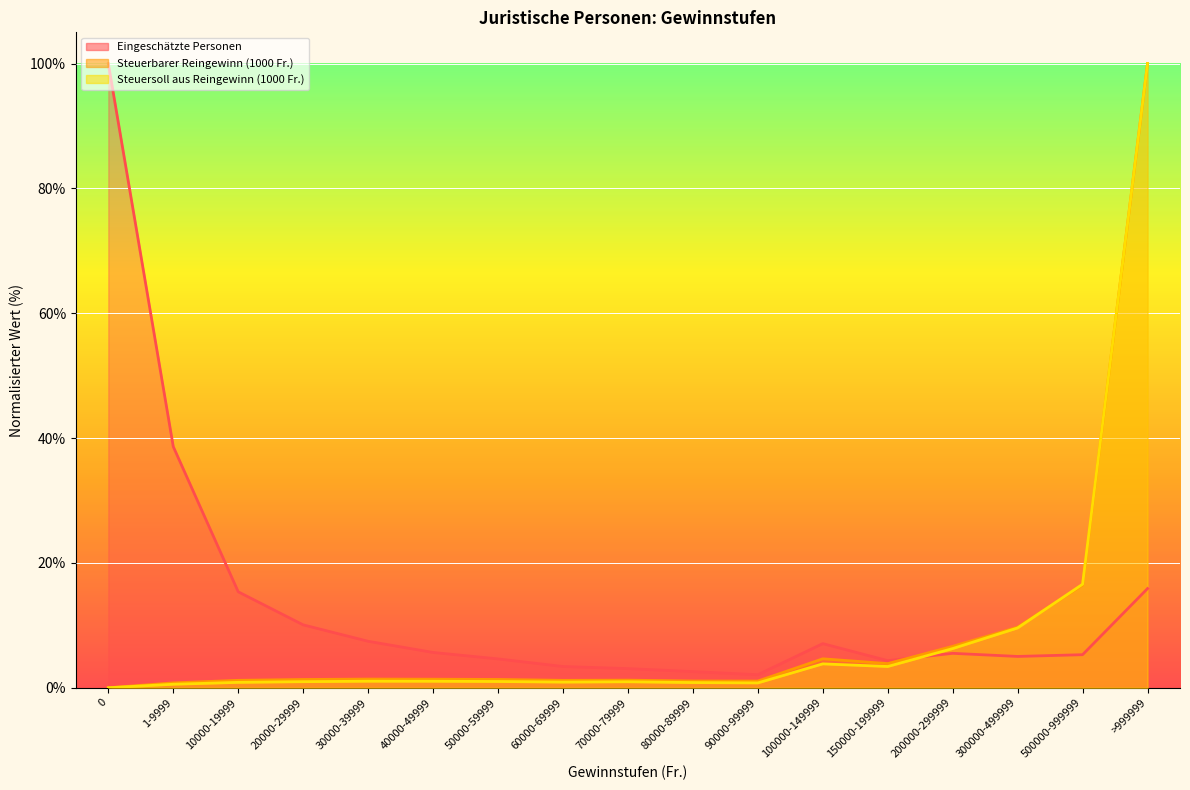

The Eingeschätzte Personen series shows 3.1 at 70000-79999. True or false?

True